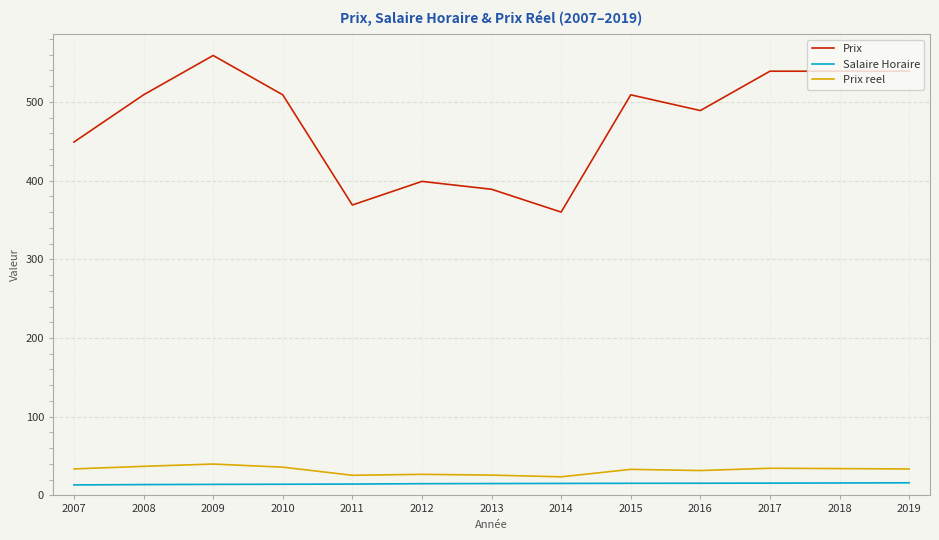

Is this an area chart (filled region under the line)?

No